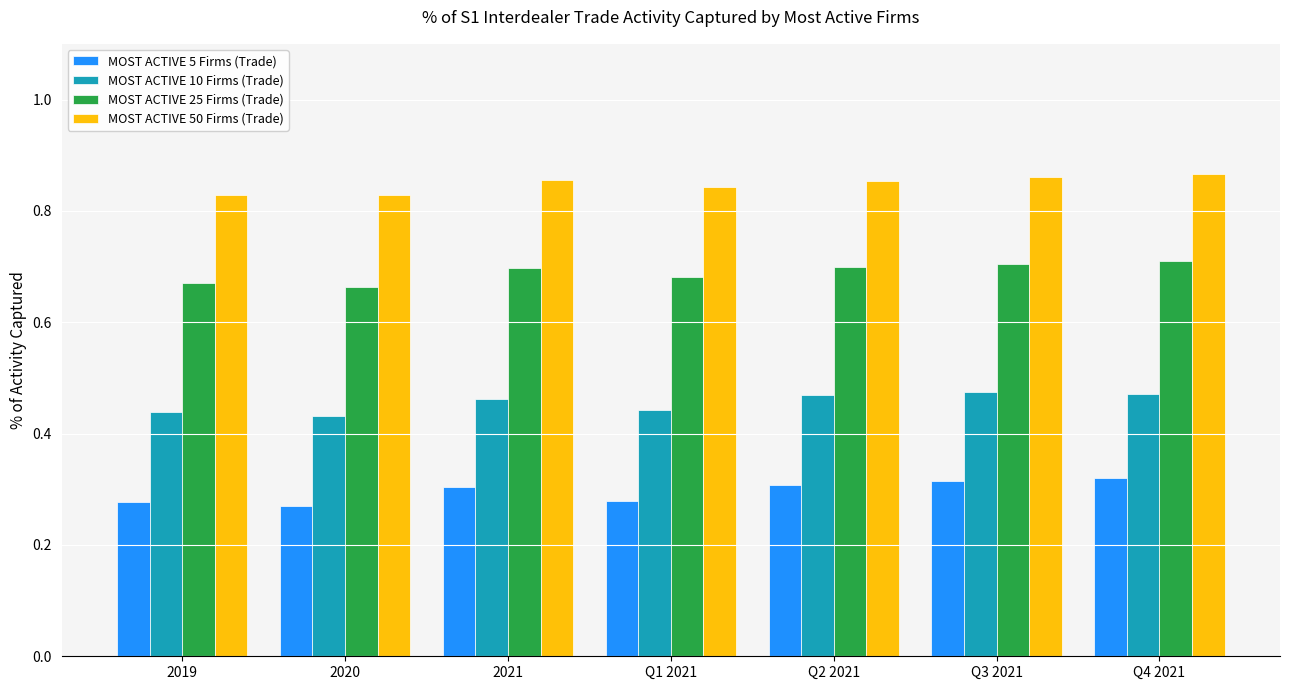

What is the label of the 5th bar from the right?

2021